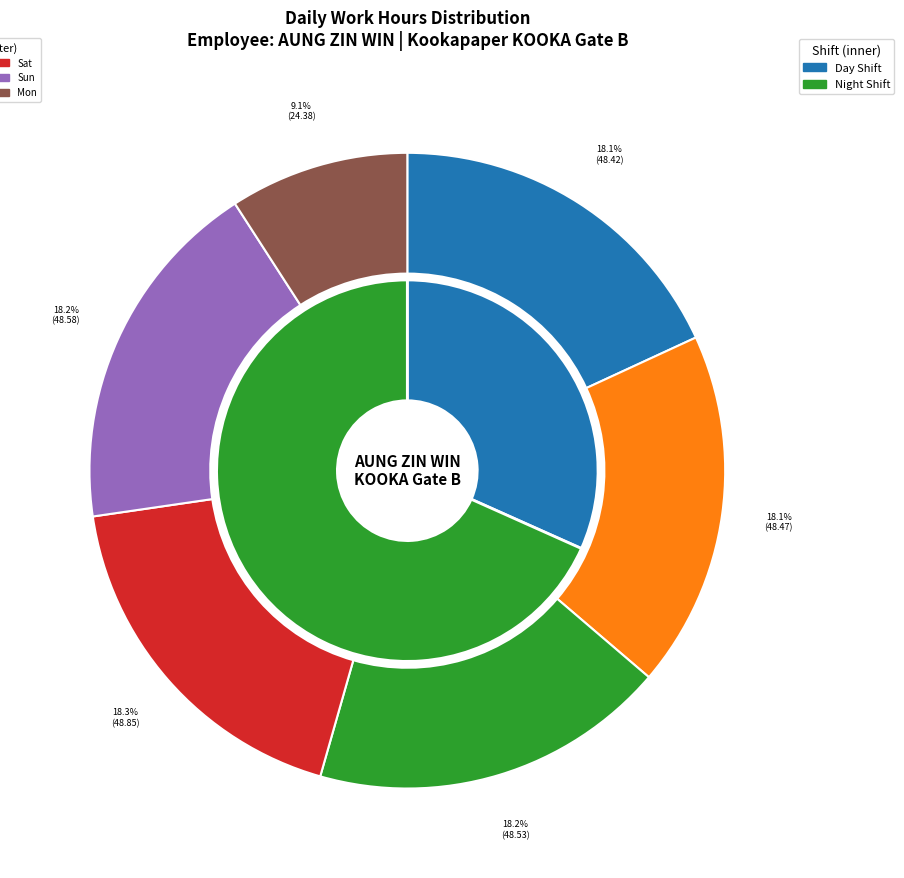

What is the ratio of the value at 27-Wed to the value at 29-Fri?

1.0